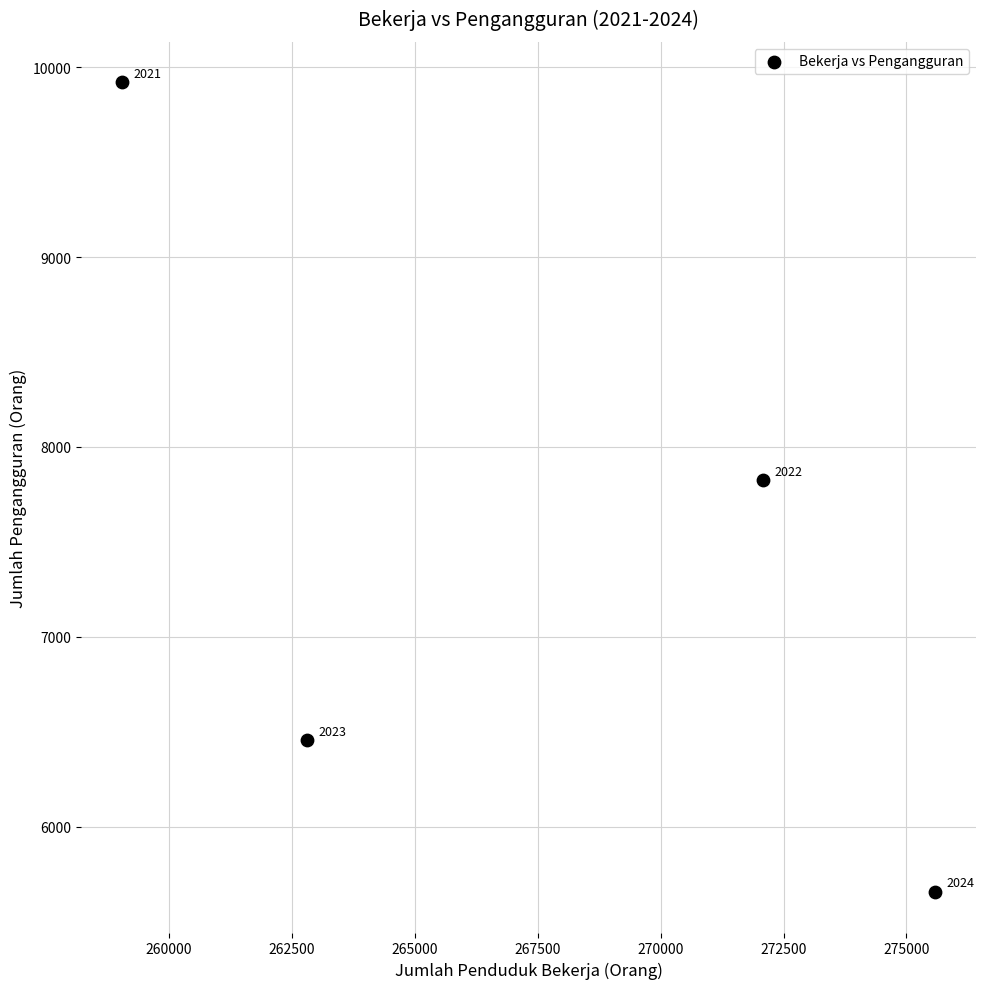

What Y value in the scatter plot is closest to 7788?

7824